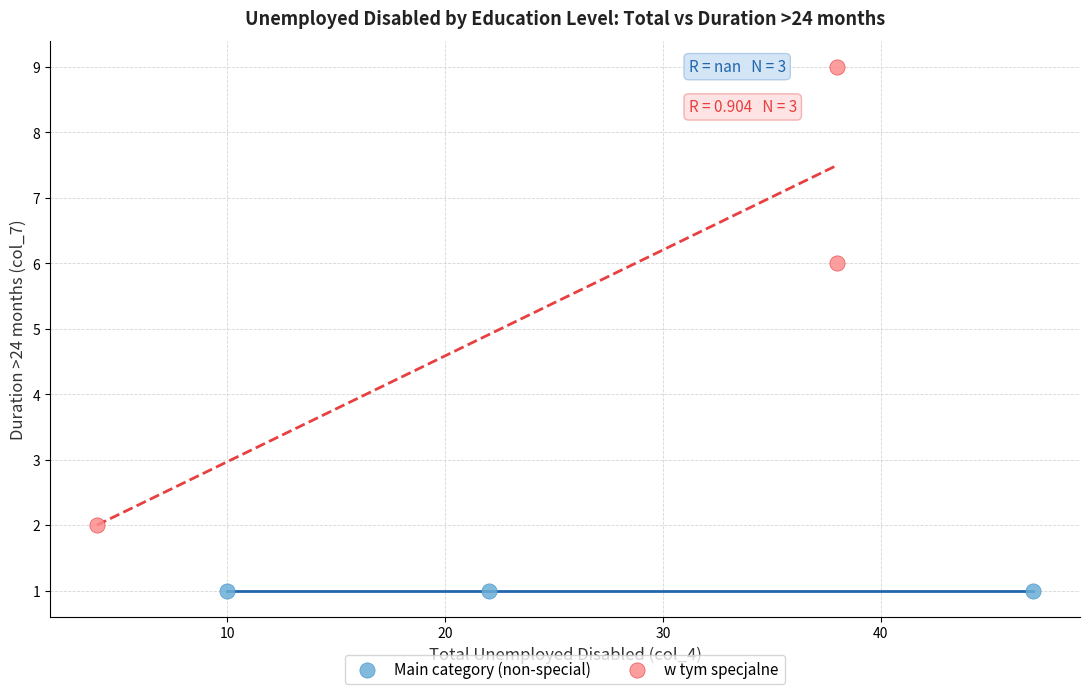

Which series contains the highest Y value?

w tym specjalne